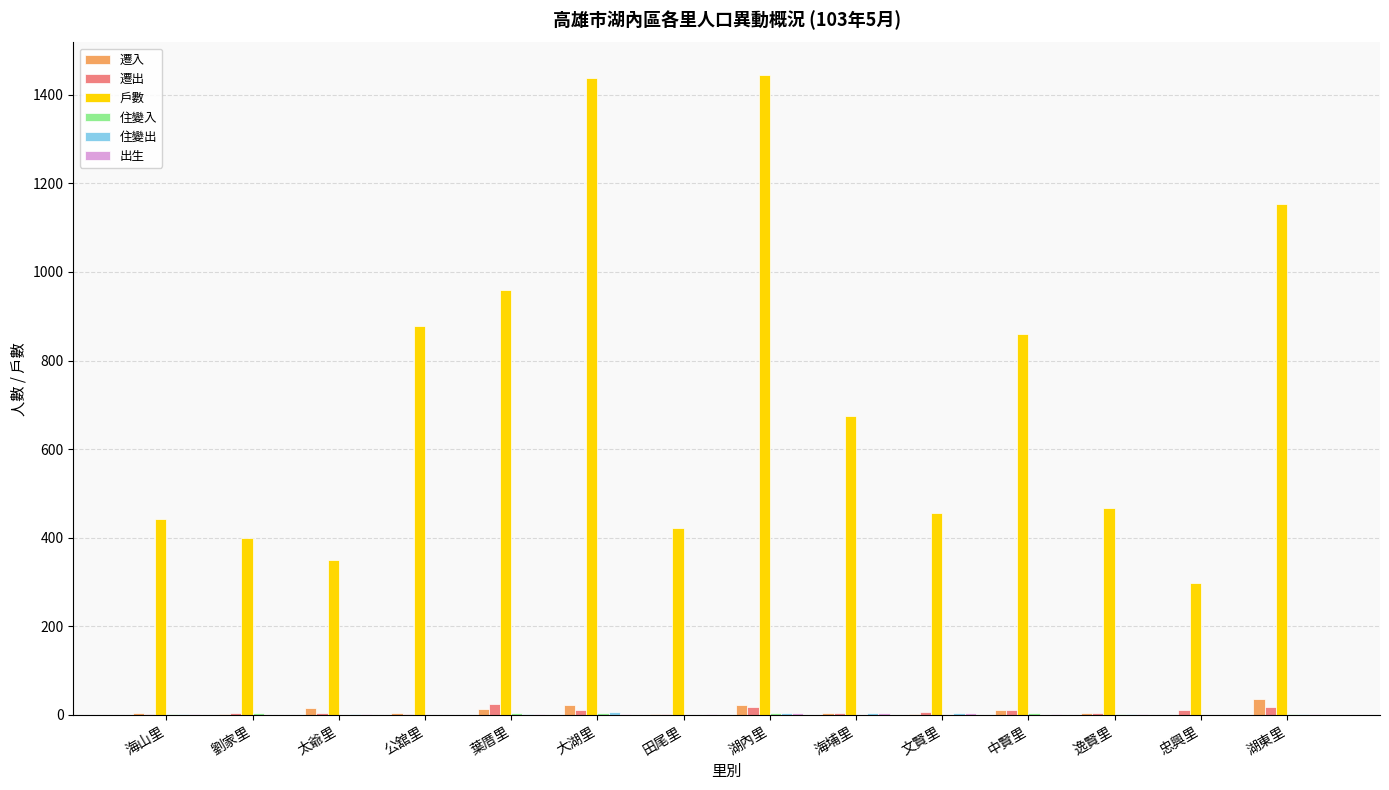

Are the bars grouped side by side (vs. stacked)?

Yes